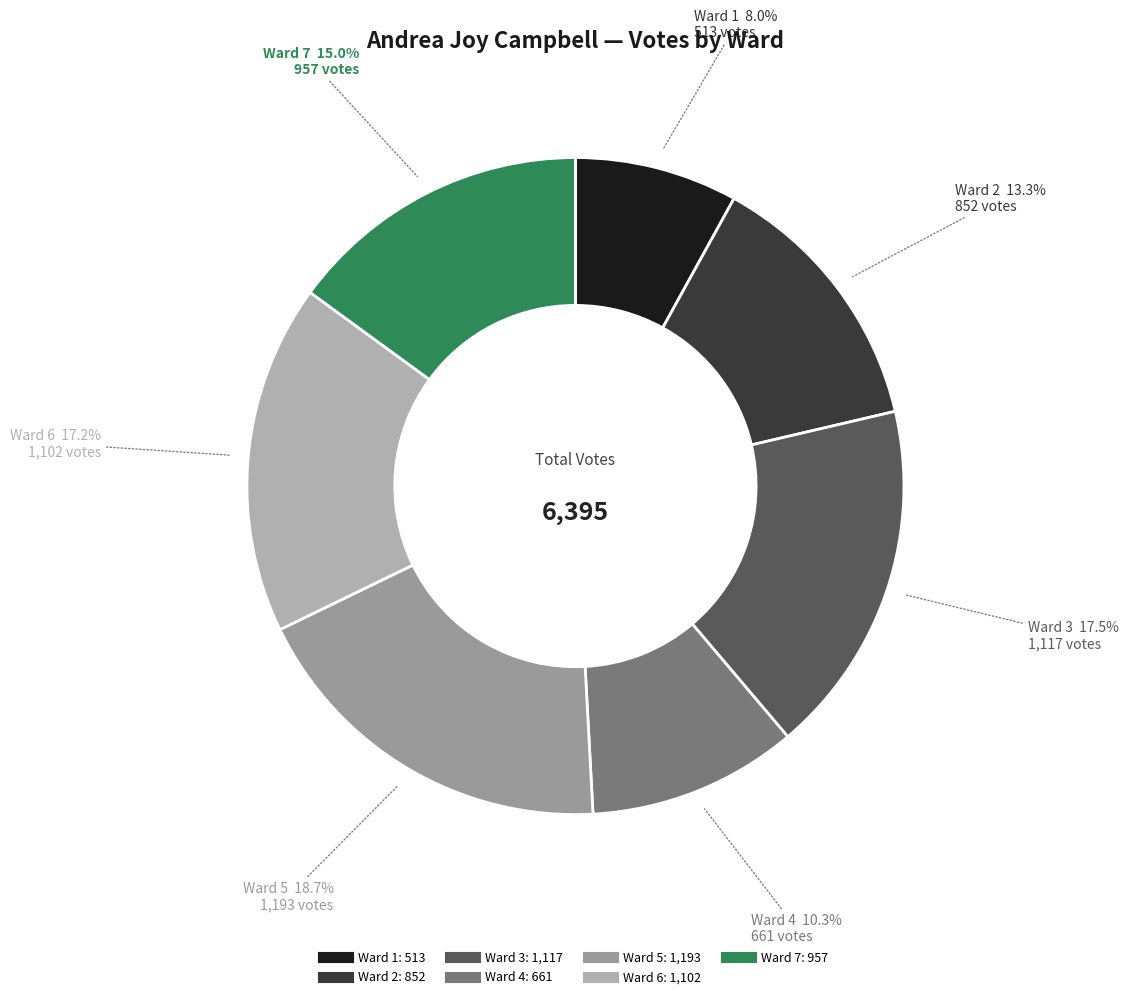

How many segments does this pie chart have?

7